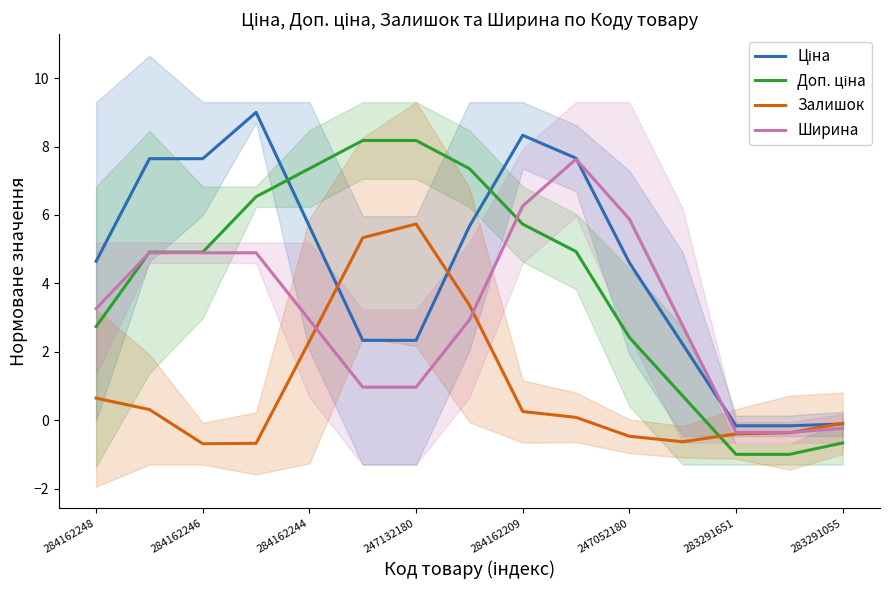

What is the approximate value of Залишок at 247132180?

5.7